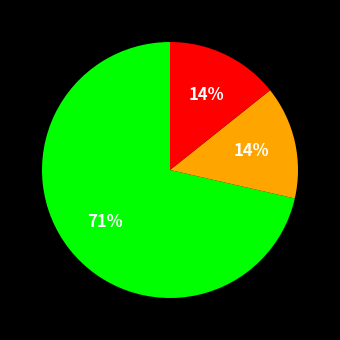

To the nearest percent, what is the average slice percentage?

33%